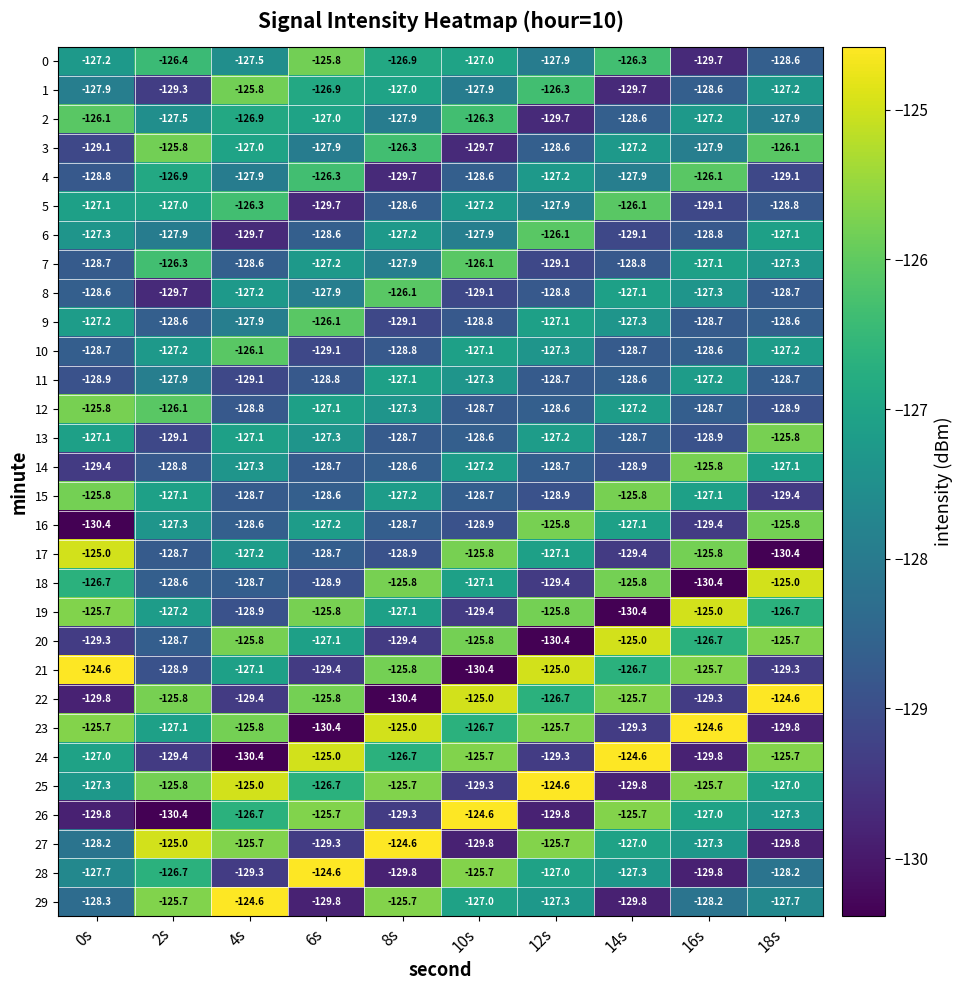

Is it true that 26 equals -86.0 at 18s?

False